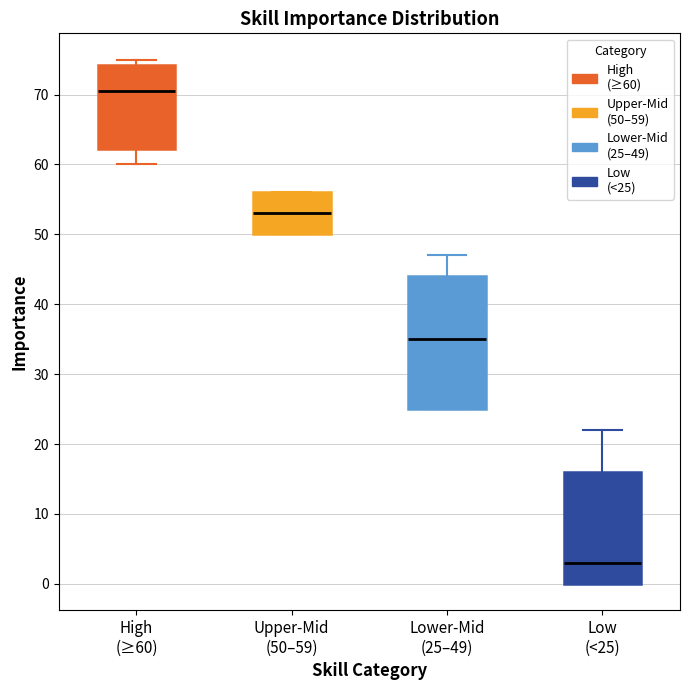

Which box's median line is the highest?

High (≥60)